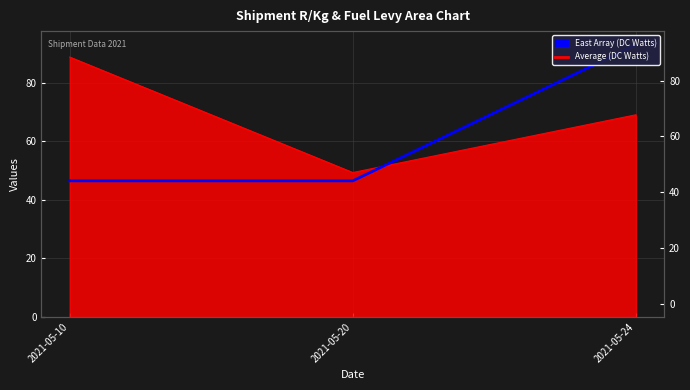

Rank the categories by value from highest to lowest.

2021-05-24, 2021-05-10, 2021-05-20